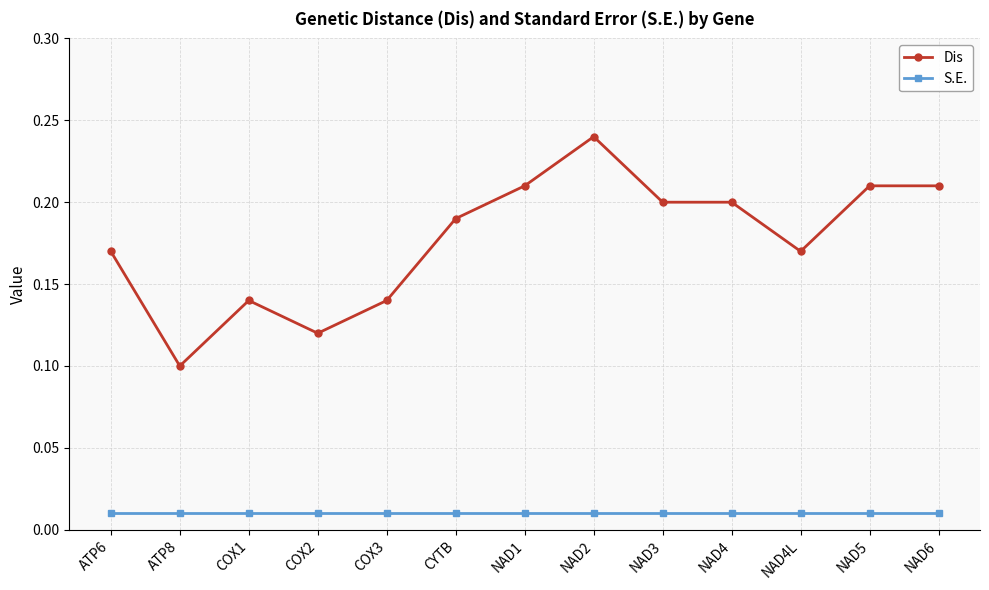

Does the chart display data point markers on the line(s)?

Yes